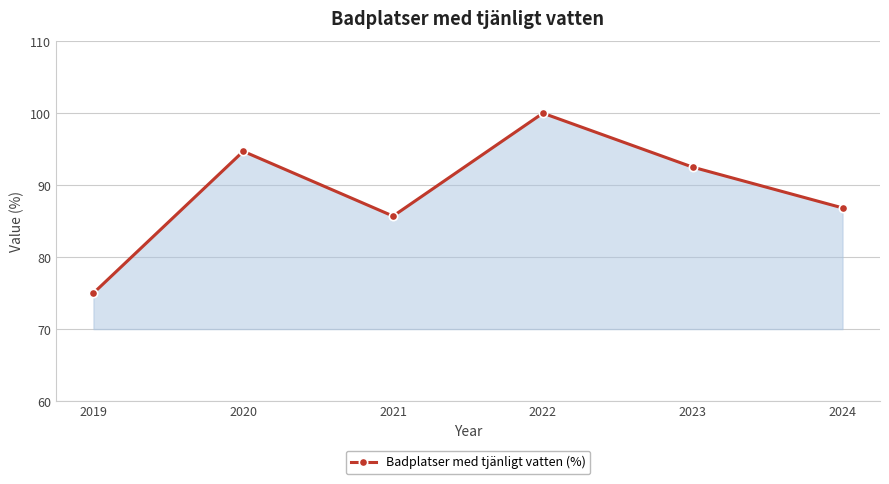

How many interior local valleys (lower than both neighbors) does the data have?

1